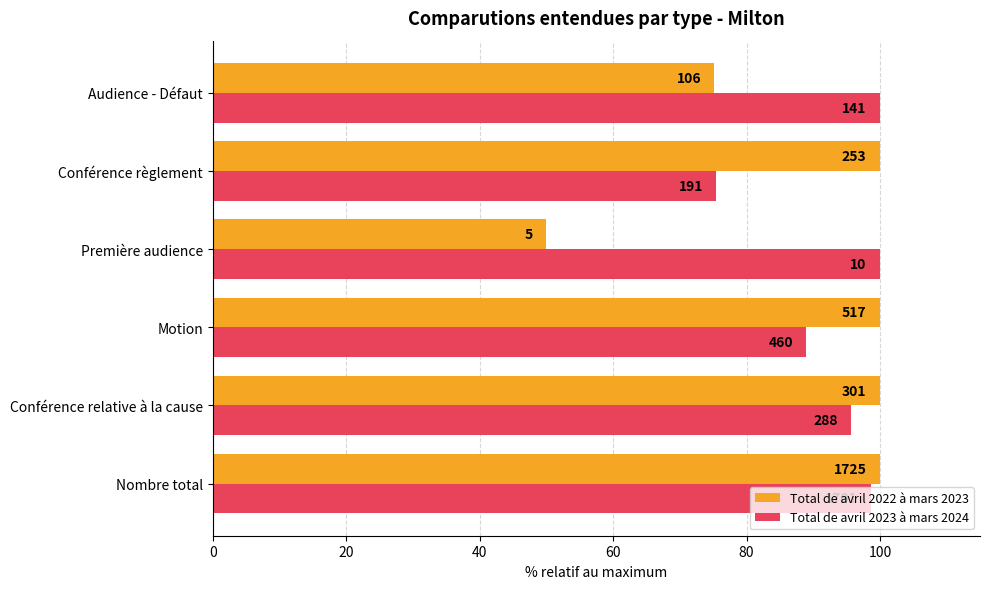

At how many categories does at least one series exceed 50?

6